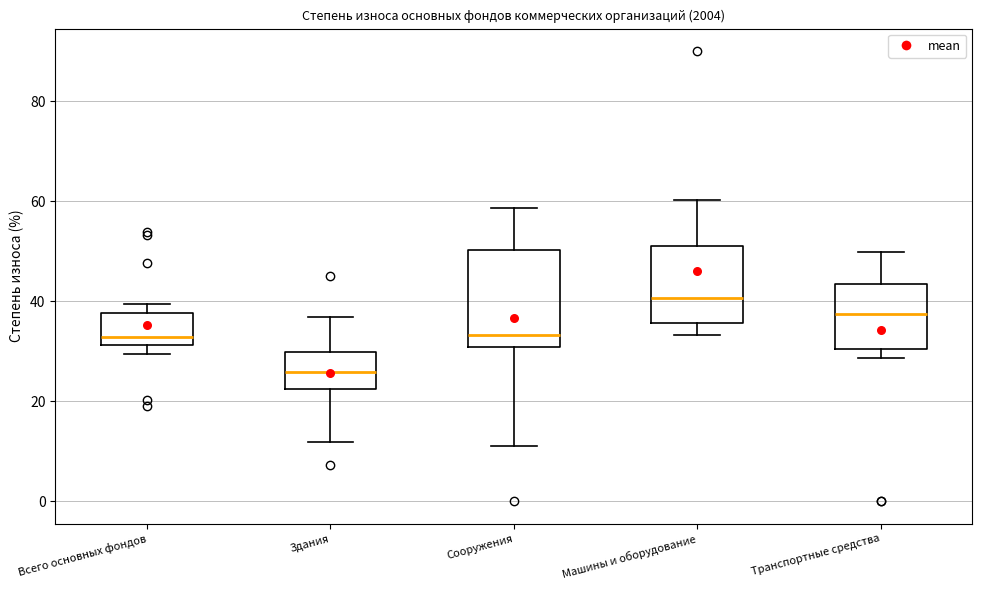

Reading left to right, transcribe this box plot: for each box, give where its median line is, the range the box spans, and where its two whiskers end, as read against the y-axis. The values are not printed on the chart, so give them approximately, as read against the axis.

Всего основных фондов: median 32 (just above the box's lower edge), box 32 to 38, whiskers 30 to 40
Здания: median 26, box 22 to 30, whiskers 12 to 36
Сооружения: median 34, box 30 to 50, whiskers 12 to 58
Машины и оборудование: median 40, box 36 to 52, whiskers 34 to 60
Транспортные средства: median 38, box 30 to 44, whiskers 28 to 50